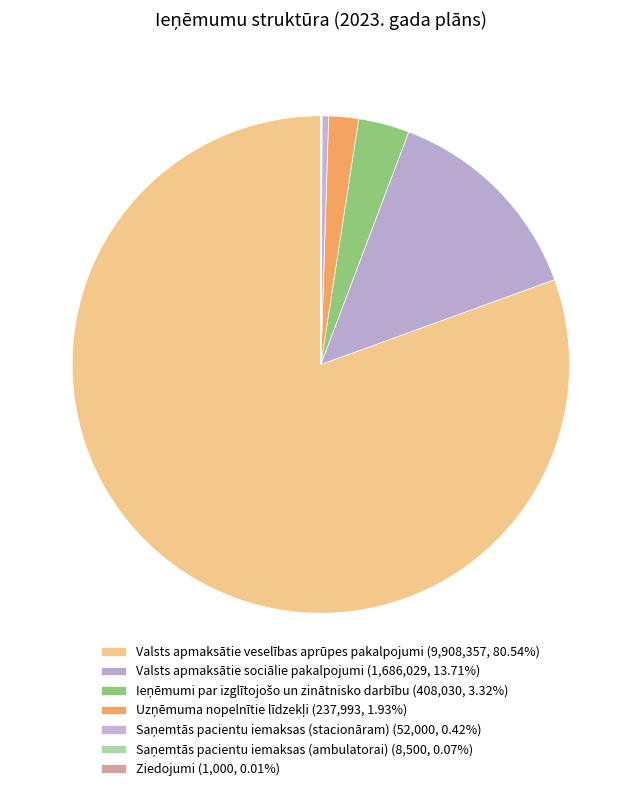

What percentage is NOT represented by Ieņēmumi par izglītojošo un zinātnisko darbību?

96.7%